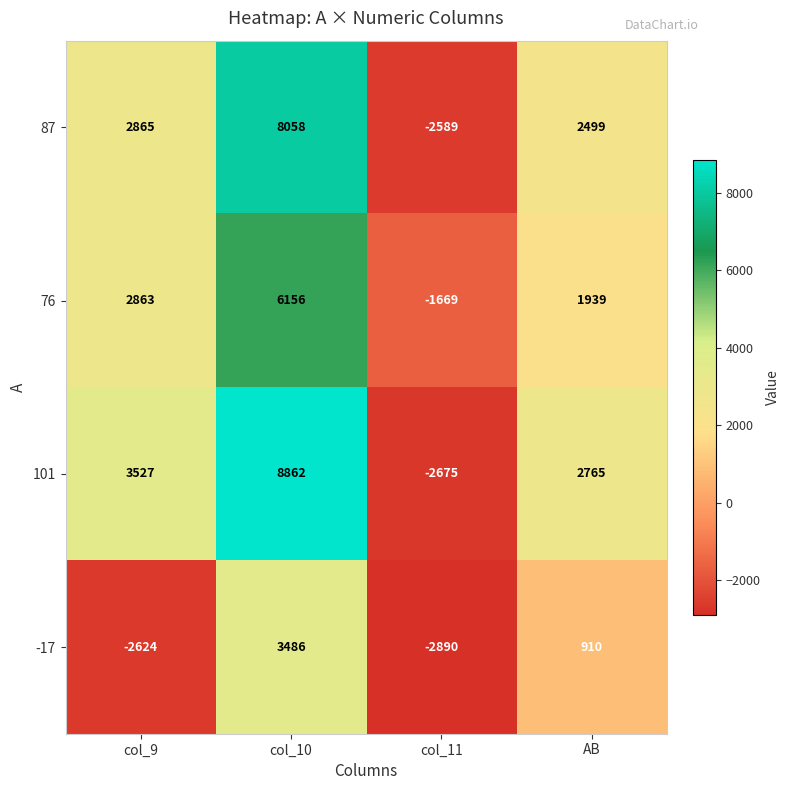

What is the difference between the highest and lowest values at col_11?

1221